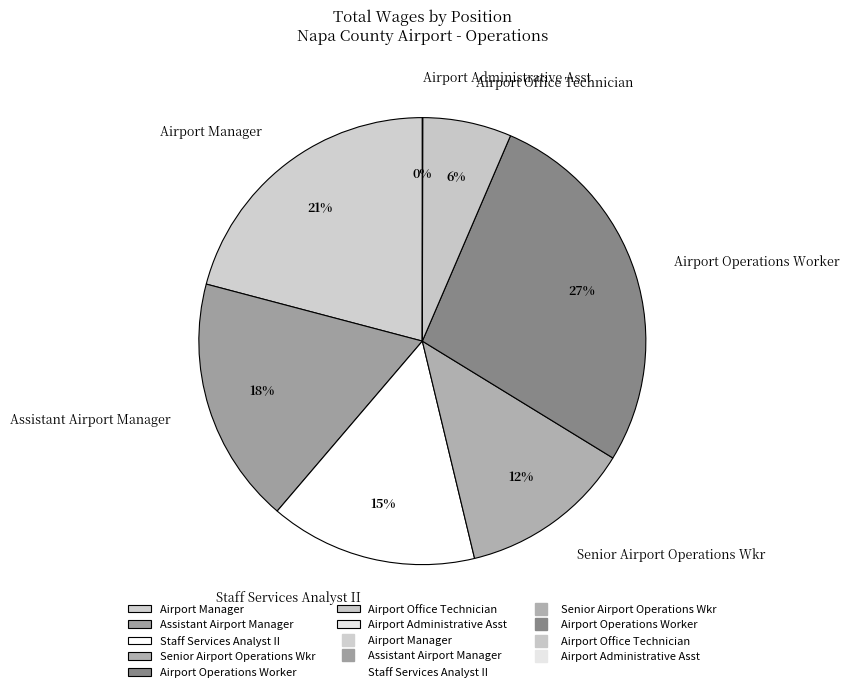

To the nearest percent, what is the combined percentage of Senior Airport Operations Wkr and Assistant Airport Manager?

30%